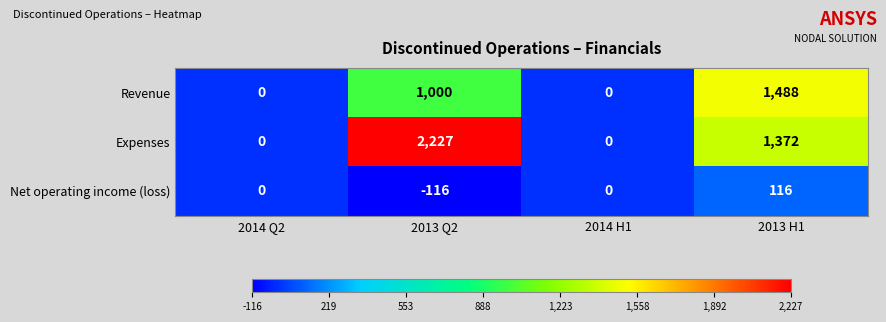

Between 2014 Q2 and 2013 H1, which series saw the biggest shift?

Revenue